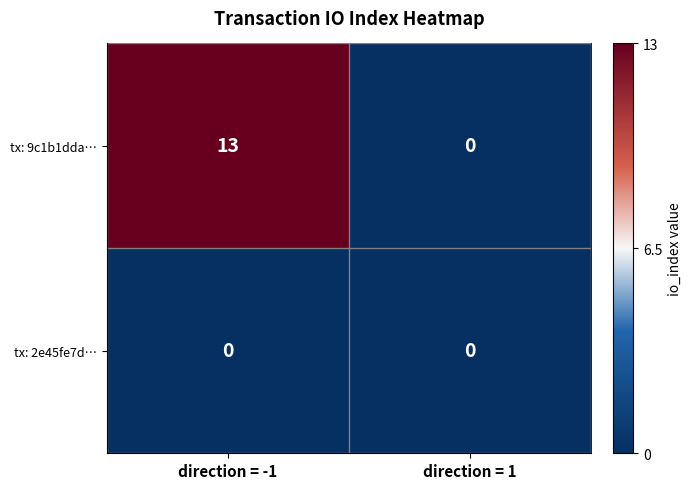

The value of tx: 9c1b1dda… at direction = 1 is -7. True or false?

False